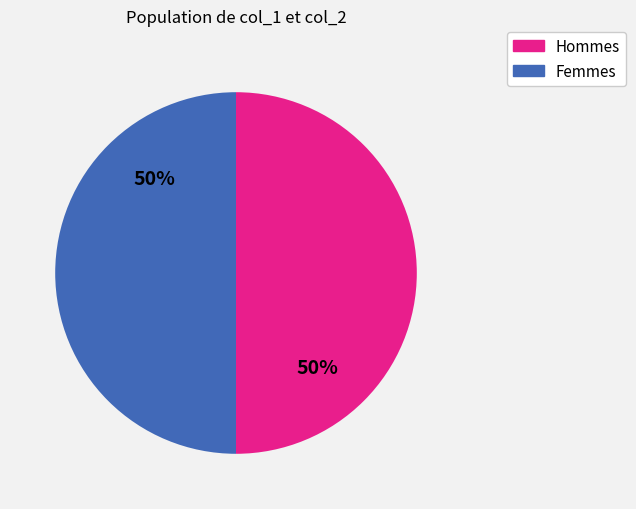

To the nearest percent, what is the average slice percentage?

50%